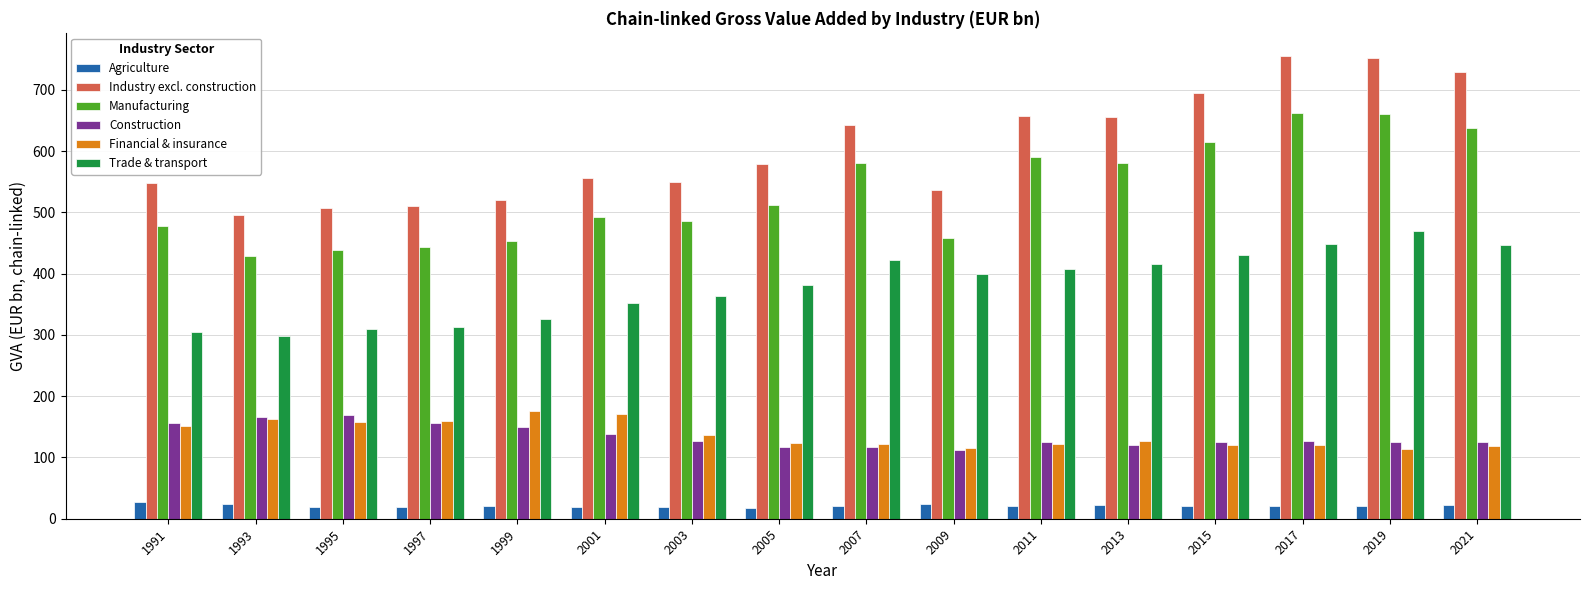

What are all the series names shown in the legend?

Agriculture, Industry excl. construction, Manufacturing, Construction, Financial & insurance, Trade & transport